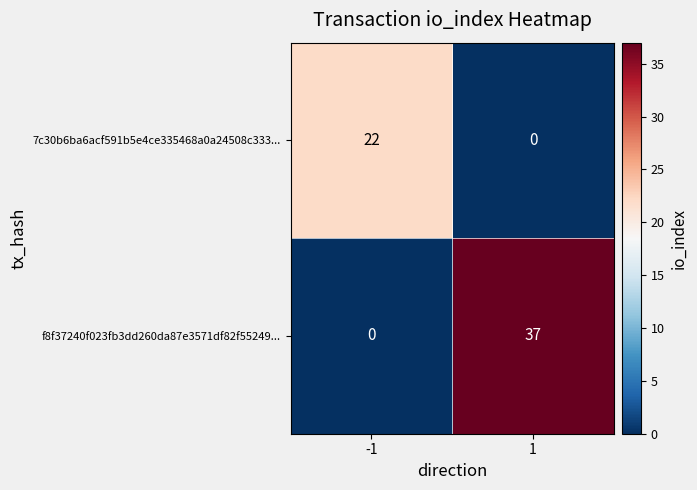

At which category does the chart reach its peak across all series?

1